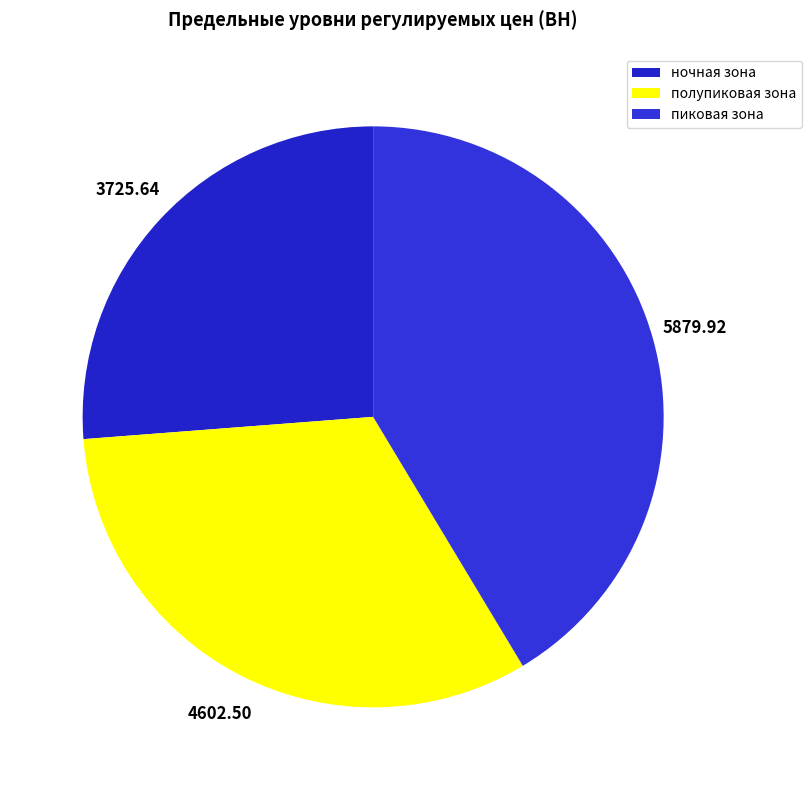

How many segments does this pie chart have?

3